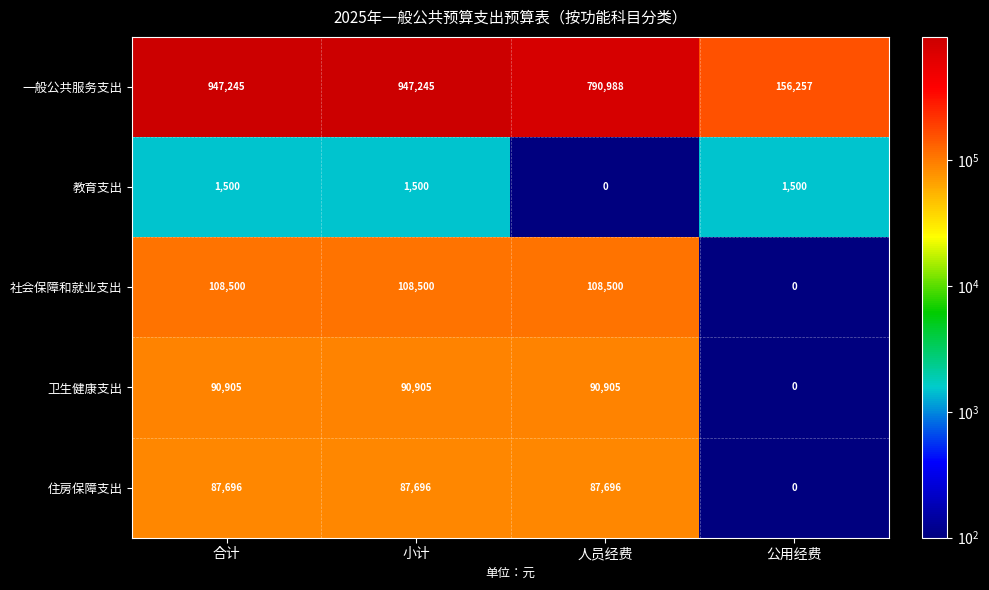

Which series changed the most between 人员经费 and 公用经费?

一般公共服务支出